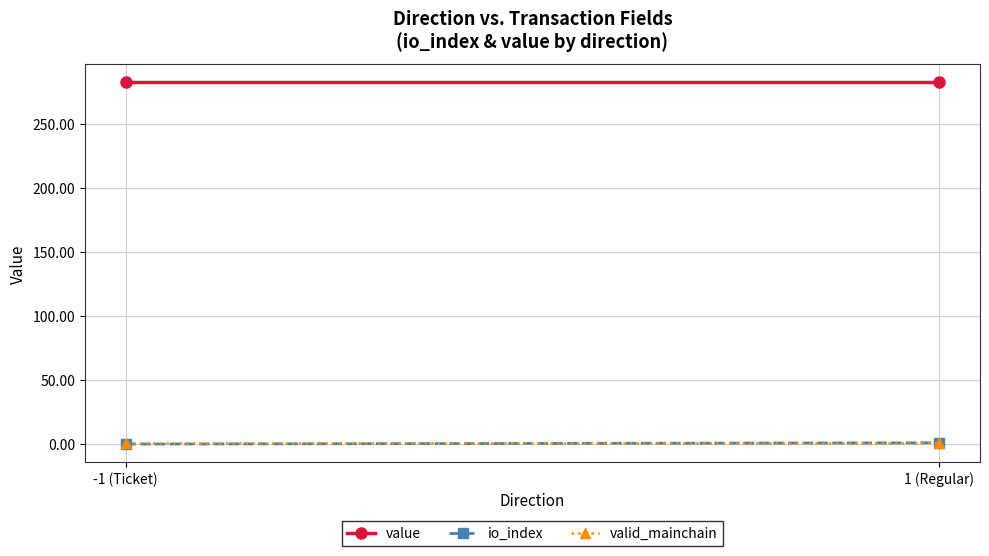

True or false: valid_mainchain has a value of 1.0 at 1 (Regular).

True